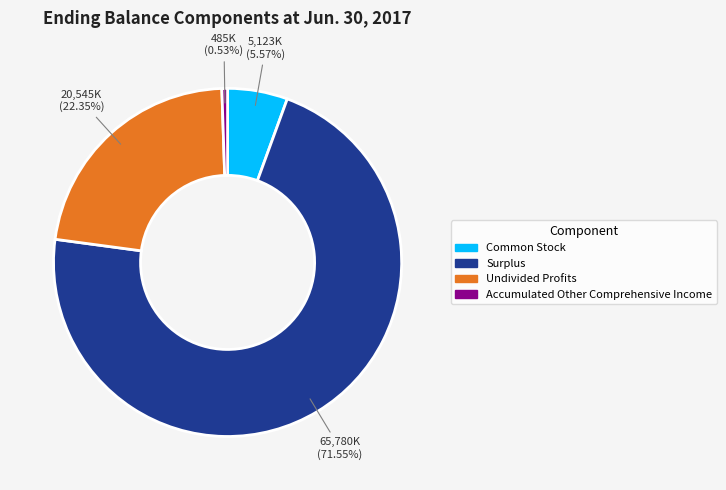

Does Surplus account for over 50% of the chart?

Yes